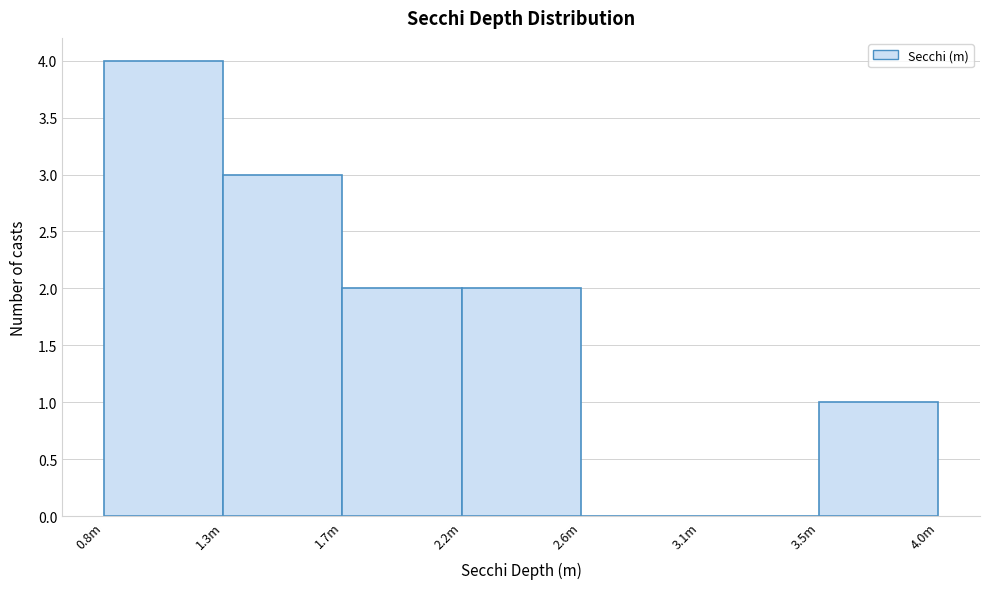

Reading left to right, what are all the values shown in this chart?

0.8m=4	1.3m=3	1.7m=2	2.2m=2	2.6m=0	3.1m=0	3.5m=1